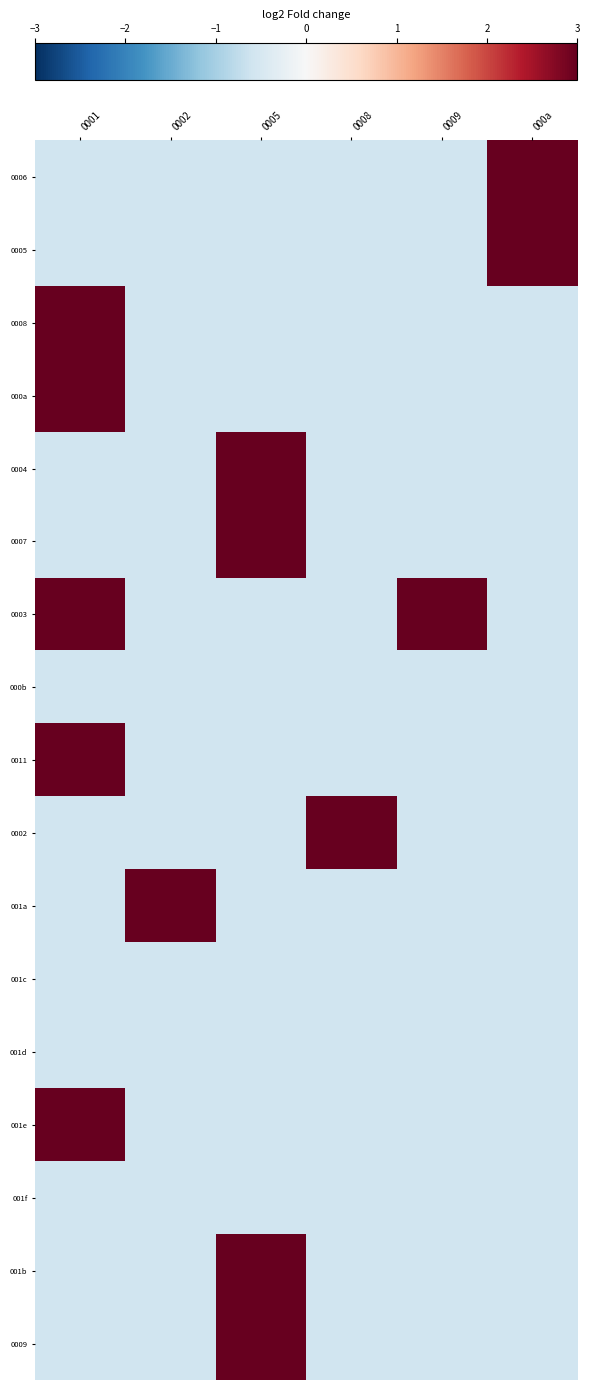

Reading left to right, transcribe all the data shown in this chart.

0006: 0001=-0.6	0002=-0.6	0005=-0.6	0008=-0.6	0009=-0.6	000a=3.0
0005: 0001=-0.6	0002=-0.6	0005=-0.6	0008=-0.6	0009=-0.6	000a=3.0
0008: 0001=3.0	0002=-0.6	0005=-0.6	0008=-0.6	0009=-0.6	000a=-0.6
000a: 0001=3.0	0002=-0.6	0005=-0.6	0008=-0.6	0009=-0.6	000a=-0.6
0004: 0001=-0.6	0002=-0.6	0005=3.0	0008=-0.6	0009=-0.6	000a=-0.6
0007: 0001=-0.6	0002=-0.6	0005=3.0	0008=-0.6	0009=-0.6	000a=-0.6
0003: 0001=3.0	0002=-0.6	0005=-0.6	0008=-0.6	0009=3.0	000a=-0.6
000b: 0001=-0.6	0002=-0.6	0005=-0.6	0008=-0.6	0009=-0.6	000a=-0.6
0011: 0001=3.0	0002=-0.6	0005=-0.6	0008=-0.6	0009=-0.6	000a=-0.6
0002: 0001=-0.6	0002=-0.6	0005=-0.6	0008=3.0	0009=-0.6	000a=-0.6
001a: 0001=-0.6	0002=3.0	0005=-0.6	0008=-0.6	0009=-0.6	000a=-0.6
001c: 0001=-0.6	0002=-0.6	0005=-0.6	0008=-0.6	0009=-0.6	000a=-0.6
001d: 0001=-0.6	0002=-0.6	0005=-0.6	0008=-0.6	0009=-0.6	000a=-0.6
001e: 0001=3.0	0002=-0.6	0005=-0.6	0008=-0.6	0009=-0.6	000a=-0.6
001f: 0001=-0.6	0002=-0.6	0005=-0.6	0008=-0.6	0009=-0.6	000a=-0.6
001b: 0001=-0.6	0002=-0.6	0005=3.0	0008=-0.6	0009=-0.6	000a=-0.6
0009: 0001=-0.6	0002=-0.6	0005=3.0	0008=-0.6	0009=-0.6	000a=-0.6